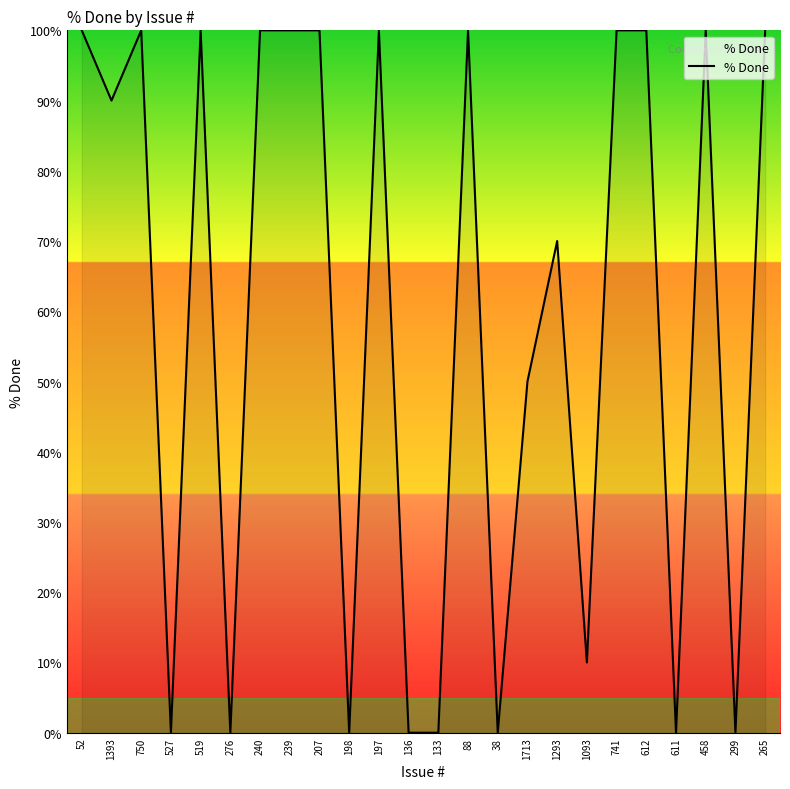

What value does the data have at 88?

100